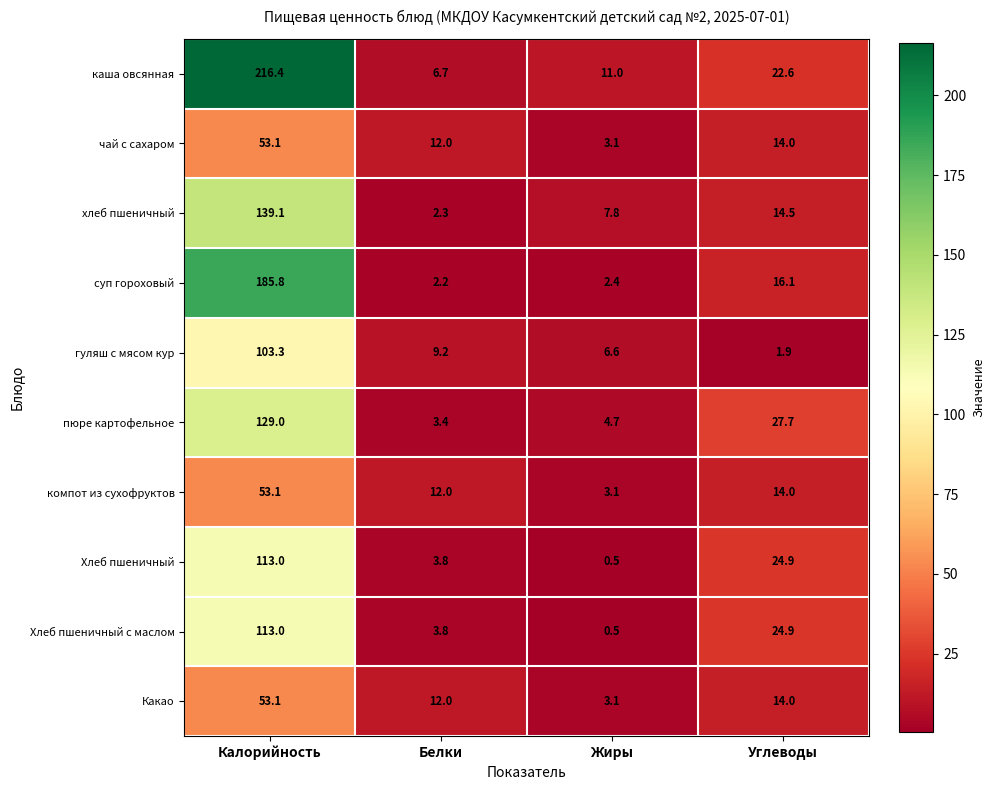

How many values in the Хлеб пшеничный series exceed 24?

2